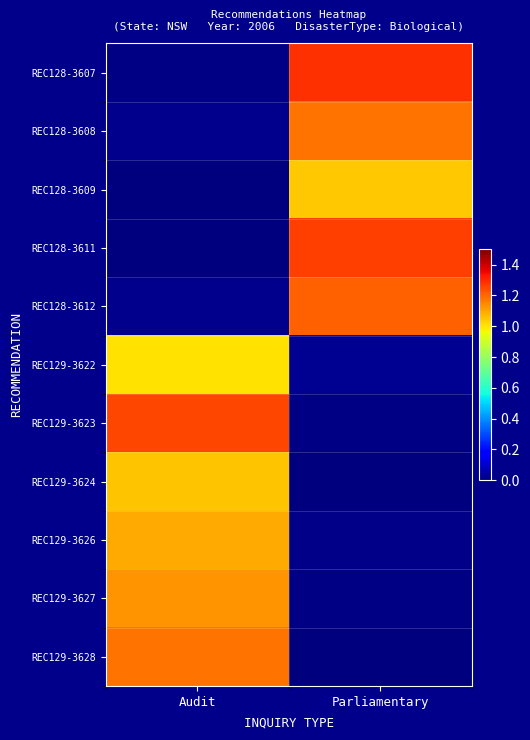

Which series has the largest total across all categories?

REC128-3607